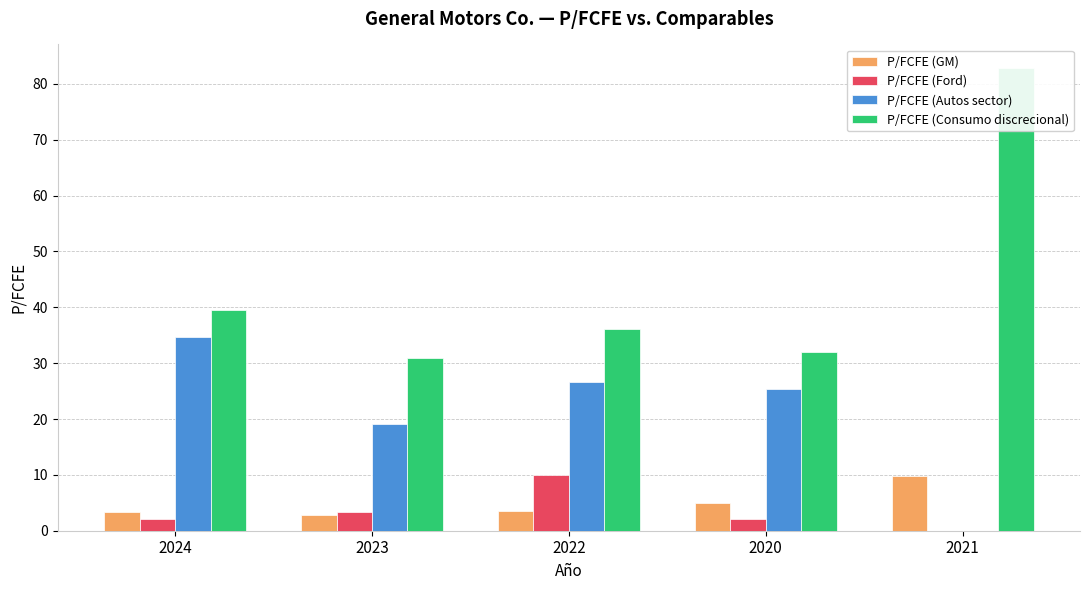

At which label is P/FCFE (Autos sector) closest to 17?

2023